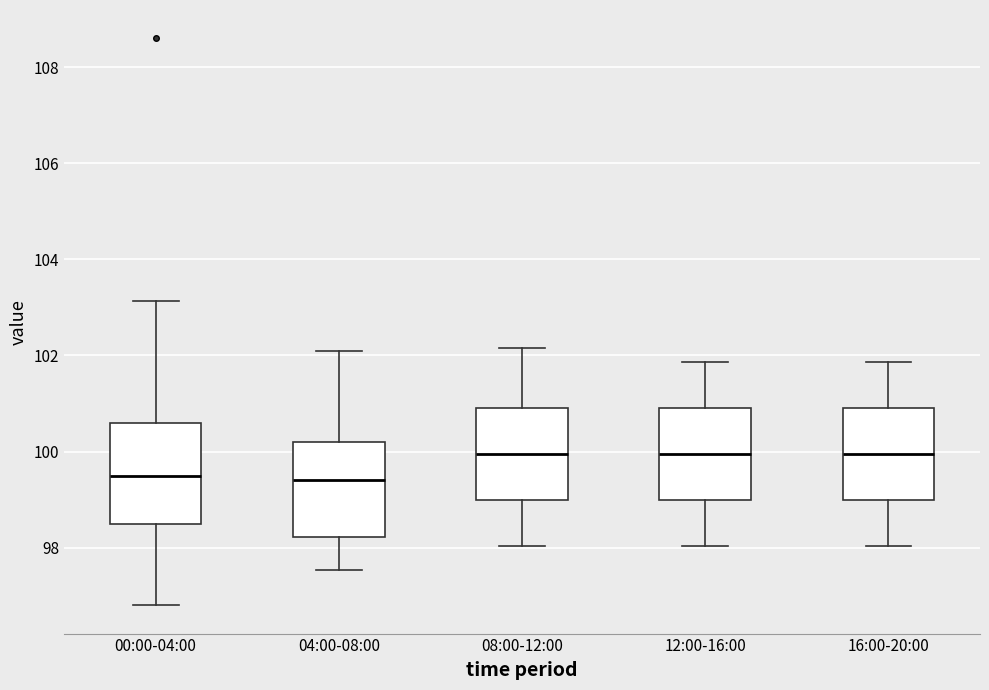

Where does the median line of the box for 00:00-04:00 sit on the y-axis? The values are not printed on the chart, so give them approximately, as read against the axis.

99.4